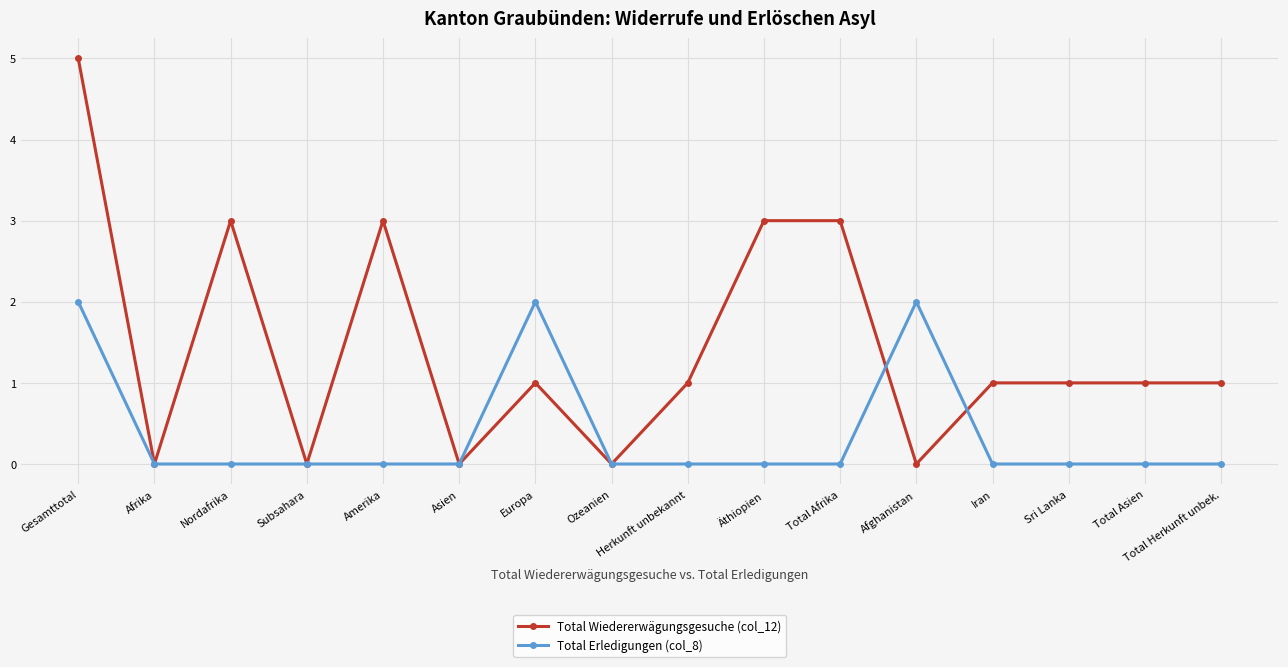

Rank the series by their maximum value, from highest to lowest.

Total Wiedererwägungsgesuche (col_12), Total Erledigungen (col_8)